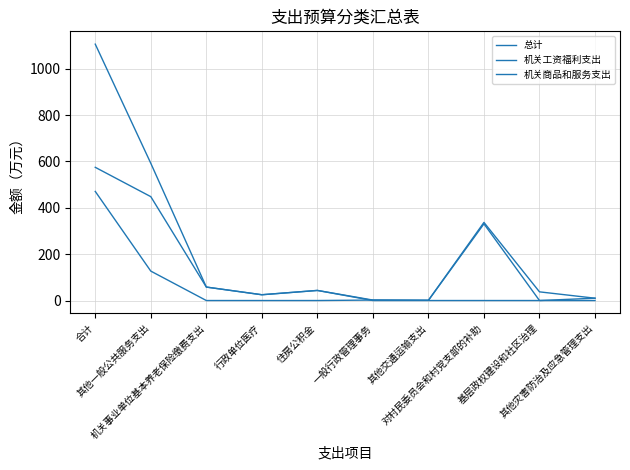

True or false: 机关商品和服务支出 has more than 1 points higher than both neighbors.

True